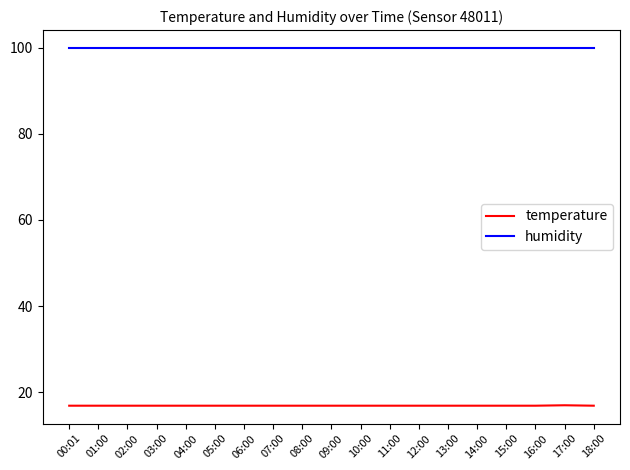

Is it true that humidity equals 173.7 at 15:00?

False